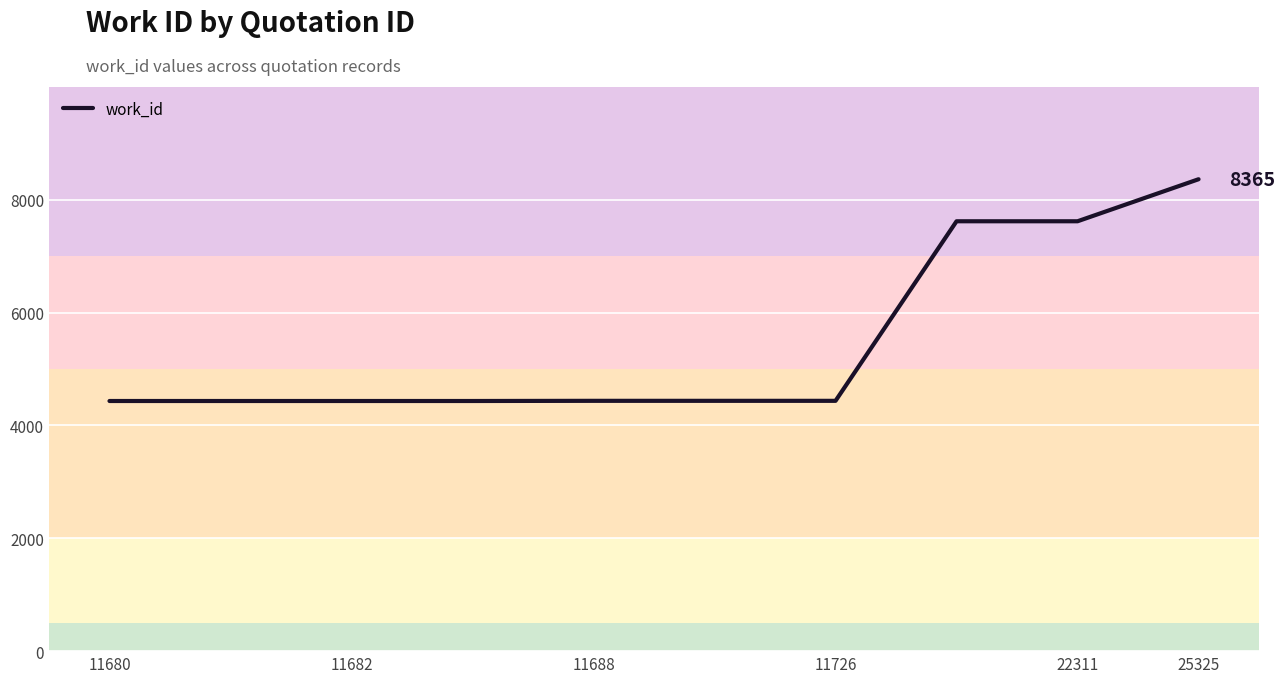

What is the greatest value displayed?

8365